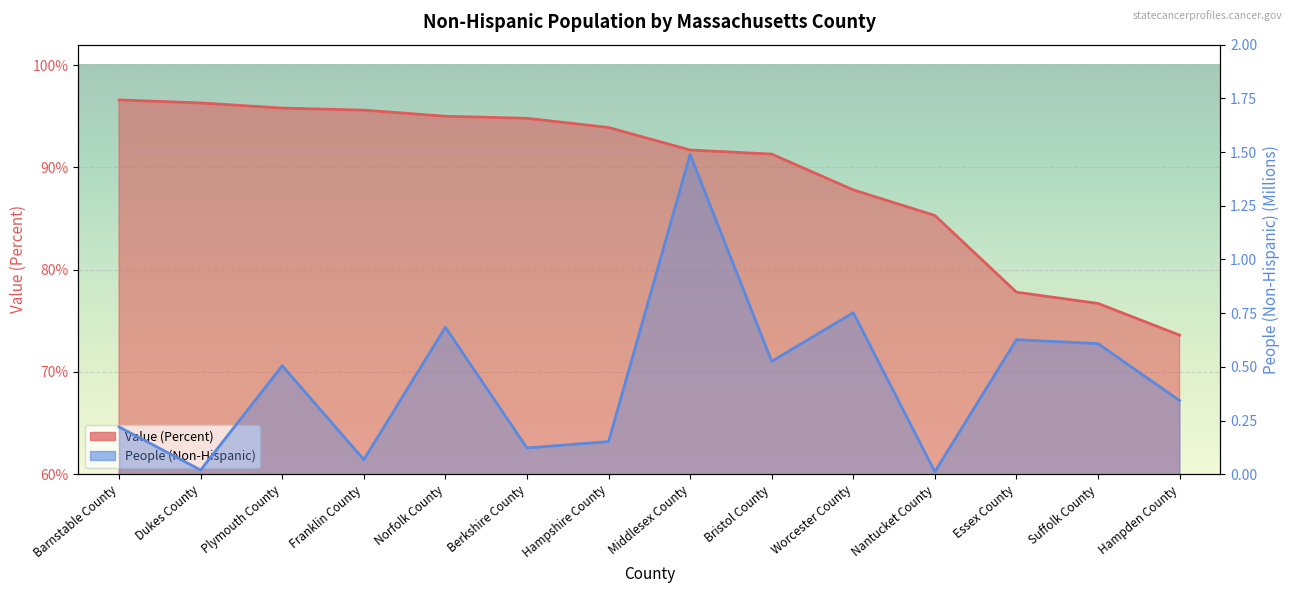

What is the difference between the second highest and minimum values in the Value (Percent) series?

22.7